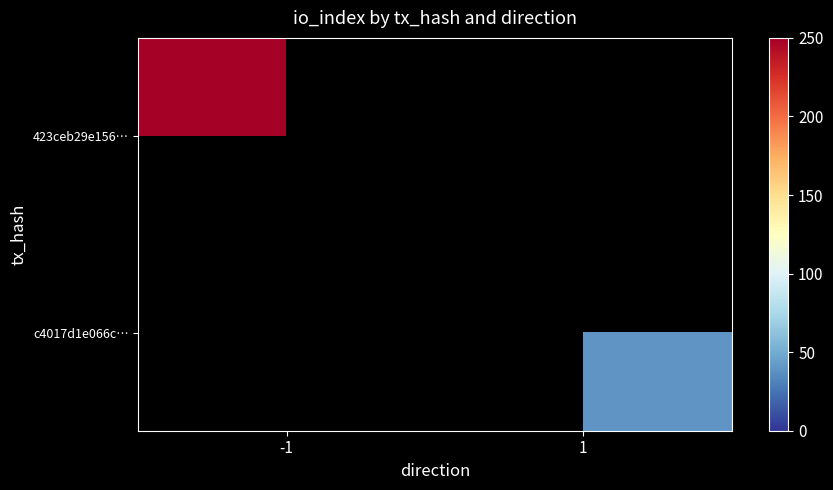

List the series in order of their overall mean, lowest first.

423ceb29e156…, c4017d1e066c…